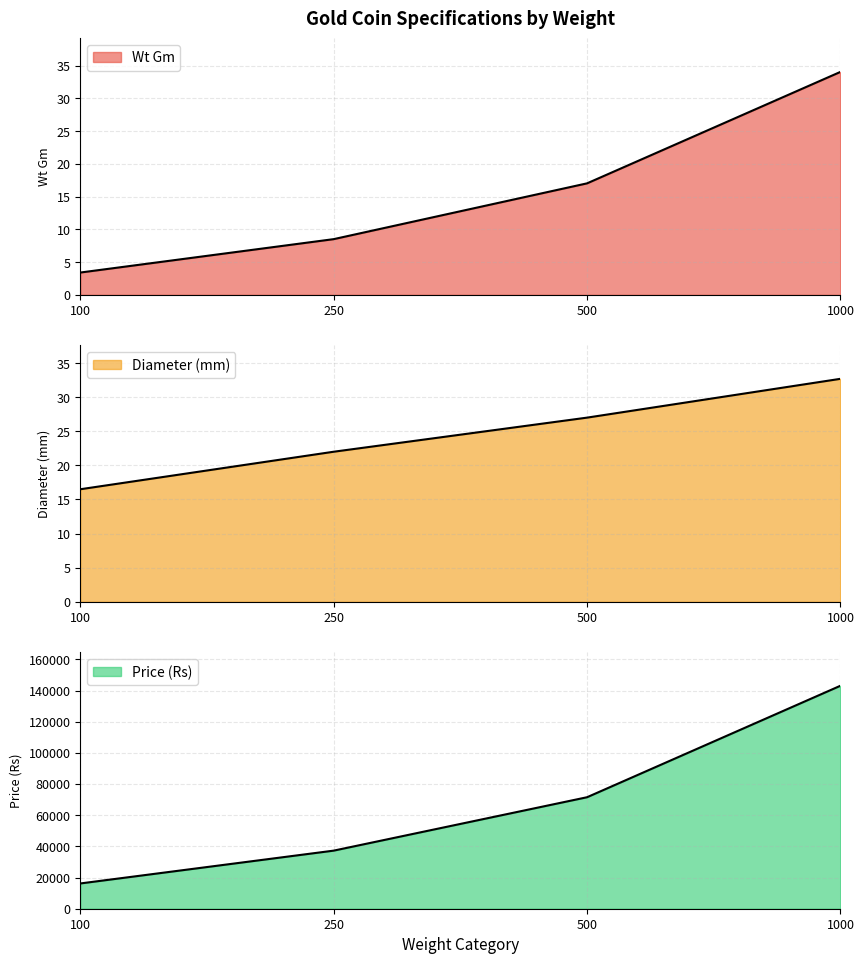

List the series in order of their peak value, lowest first.

Diameter (mm), Wt Gm, Price (Rs)